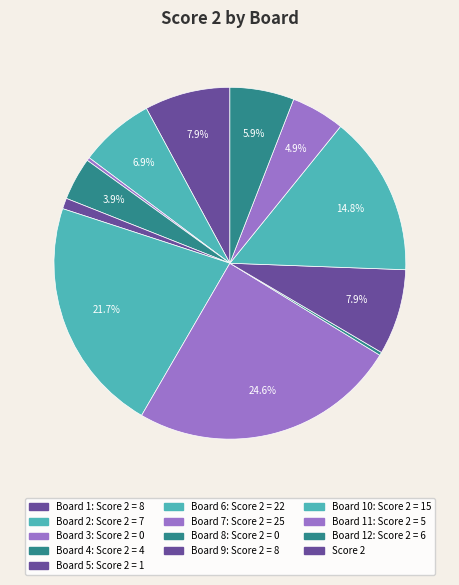

Rank the categories by value from highest to lowest.

7, 6, 10, 1, 9, 2, 12, 11, 4, 5, 3, 8